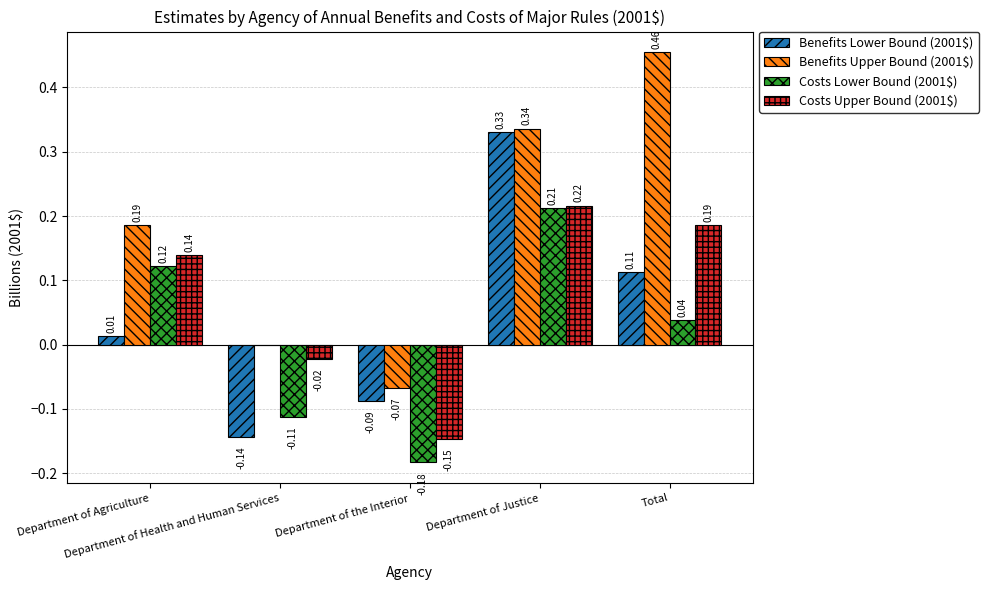

What is the sum of all Costs Upper Bound (2001$) values?

0.4